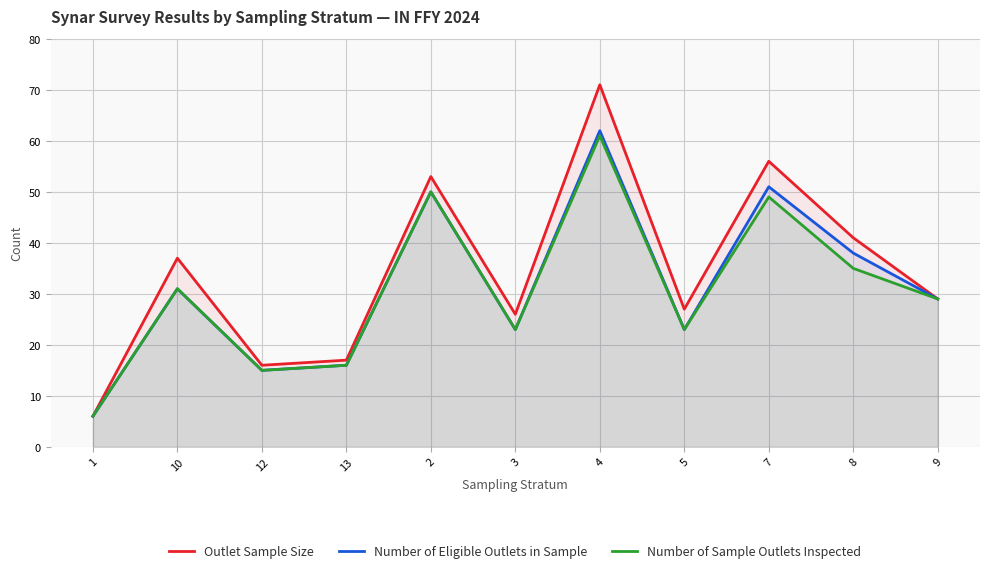

True or false: Number of Eligible Outlets in Sample has a value of 29 at 9.

True